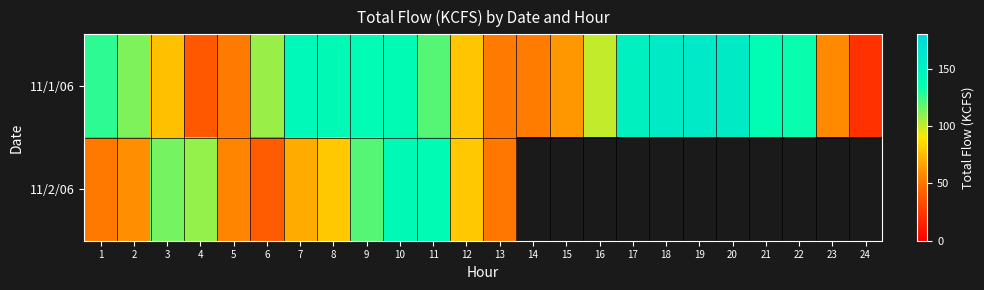

What is the minimum value for 11/2/06?

40.4